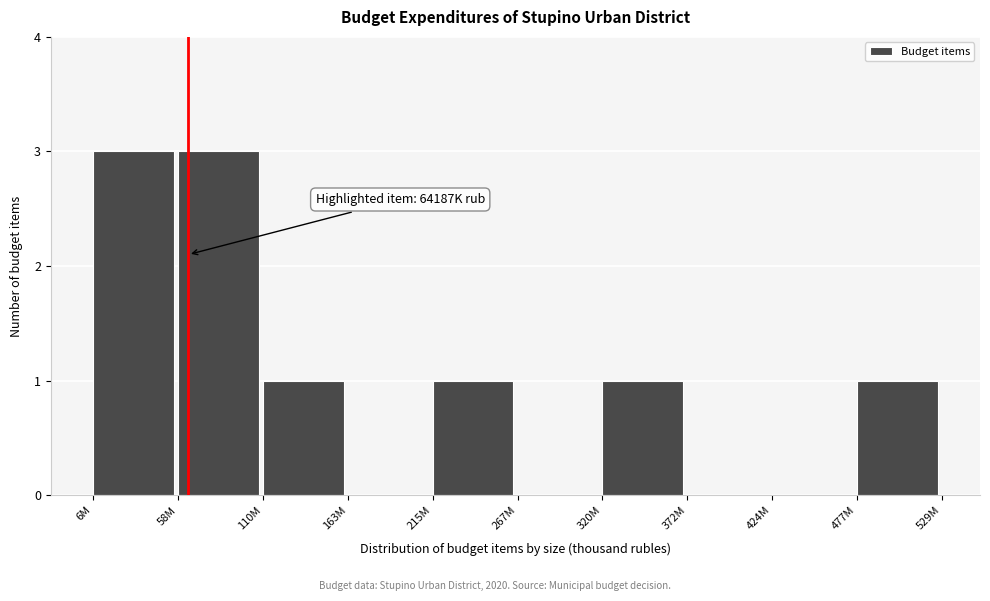

Reading left to right, list all the values displayed in this chart.

6M=3	58M=3	110M=1	163M=0	215M=1	267M=0	320M=1	372M=0	424M=0	477M=1